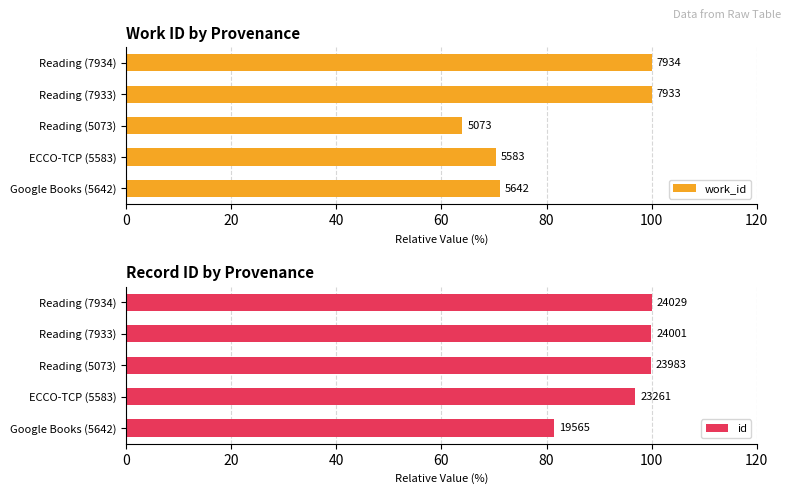

Is it true that work_id equals 63.9 at Reading (5073)?

True